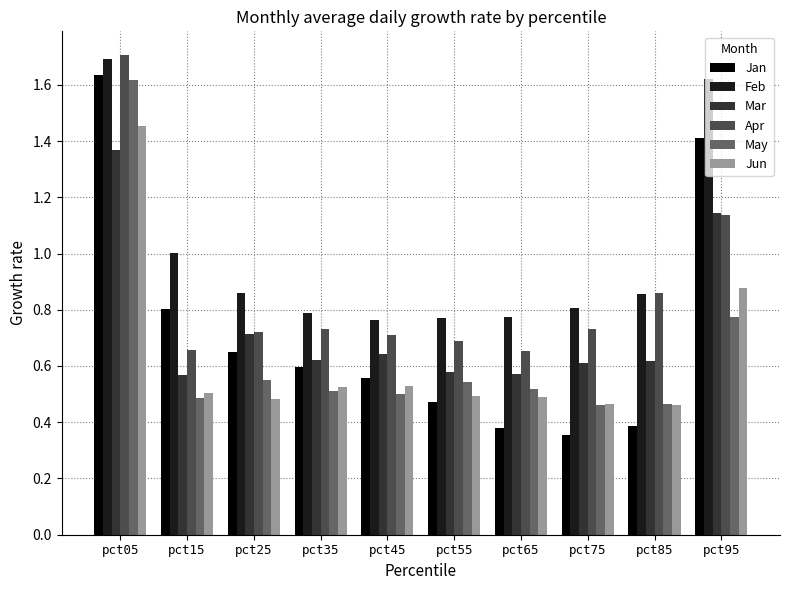

Which category has the highest value across all series?

pct05